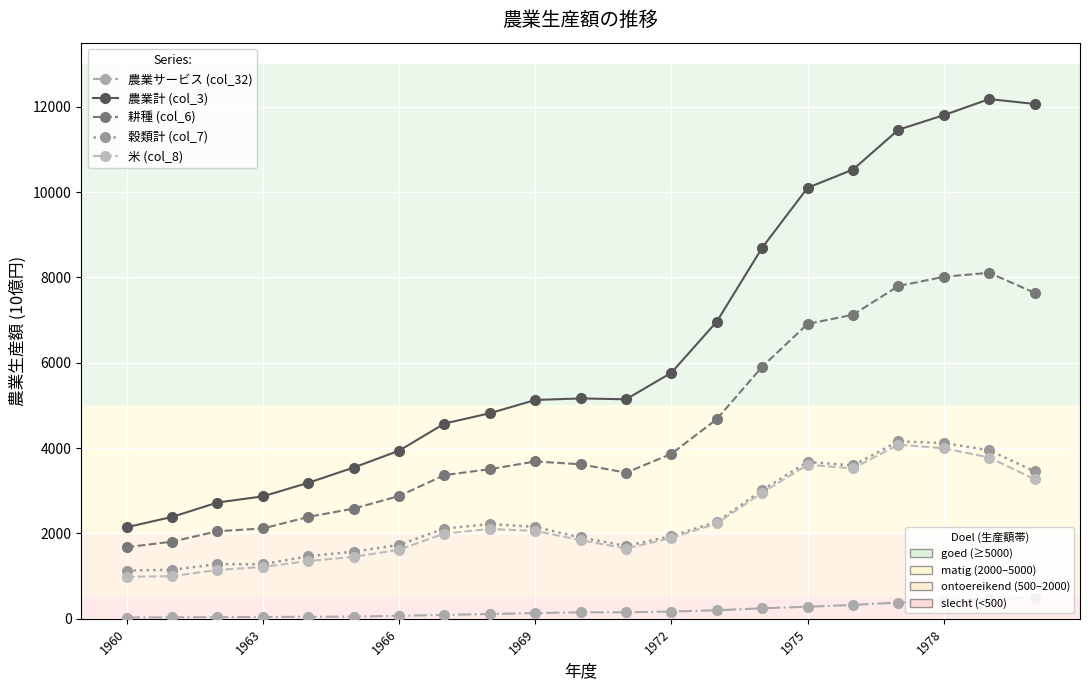

What is the greatest value displayed?

12178.0